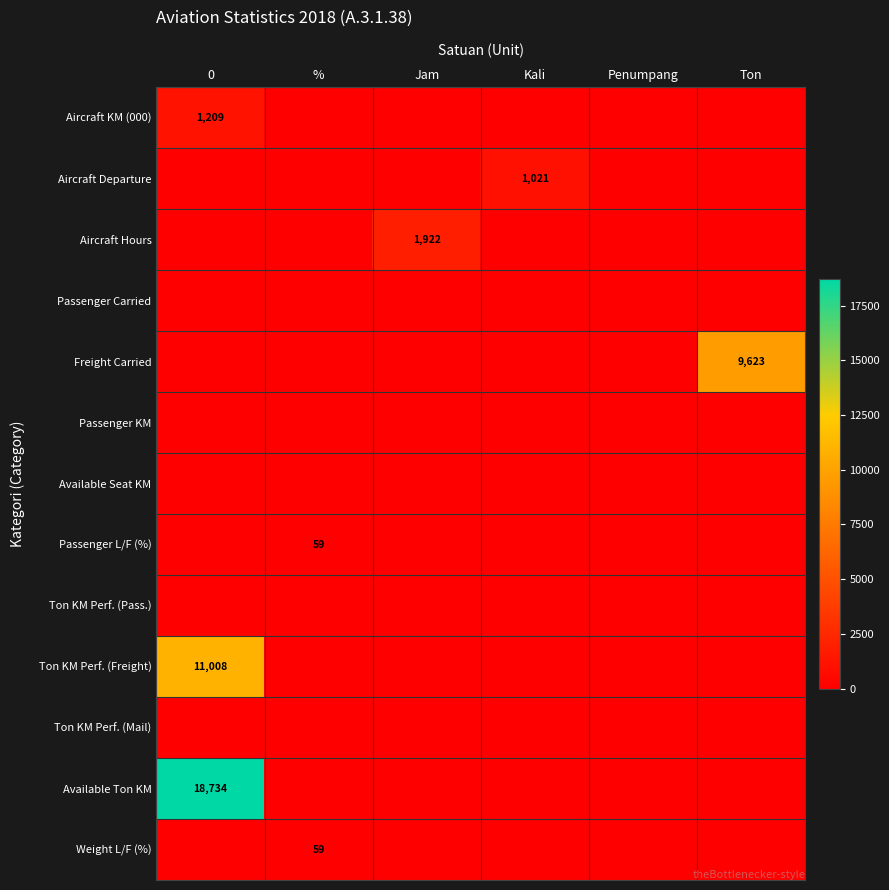

Is the value of Freight Carried at Ton greater than the value of Aircraft Hours at Jam?

Yes